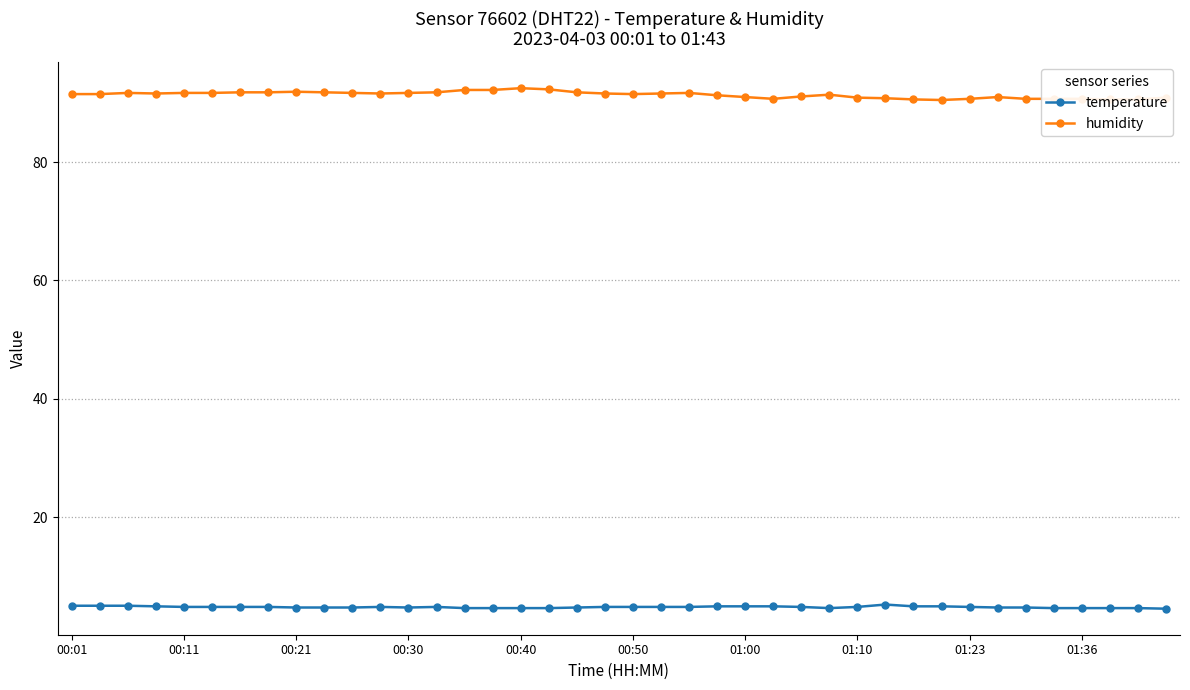

True or false: temperature has more than 1 interior local peaks.

True